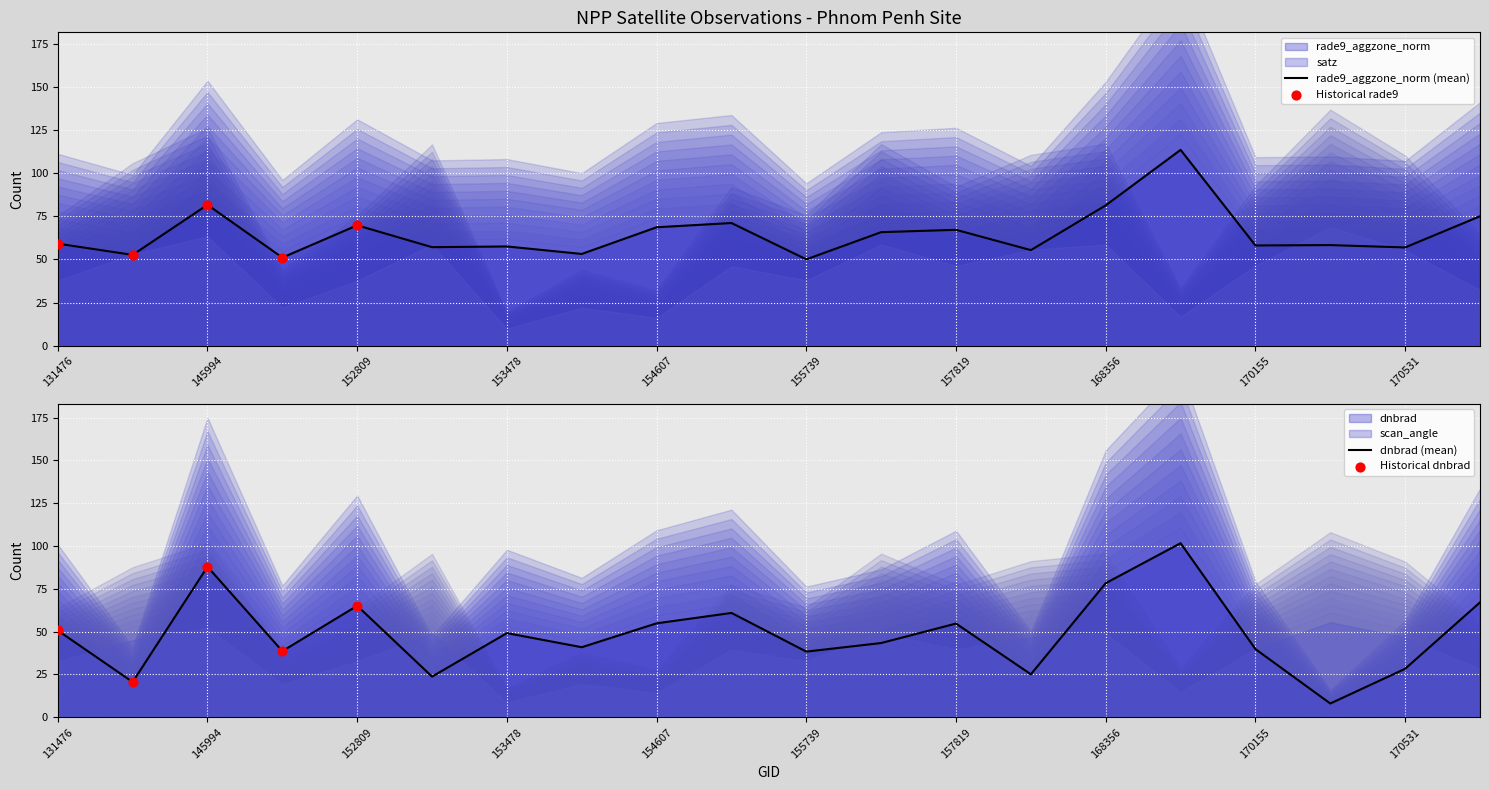

At how many categories does at least one series exceed 19?

20